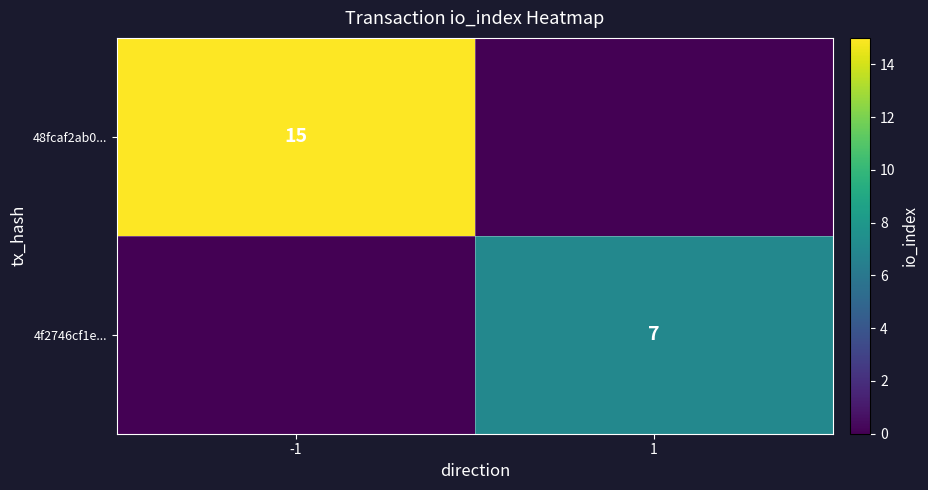

The value of 48fcaf2ab0... at -1 is 10. True or false?

False